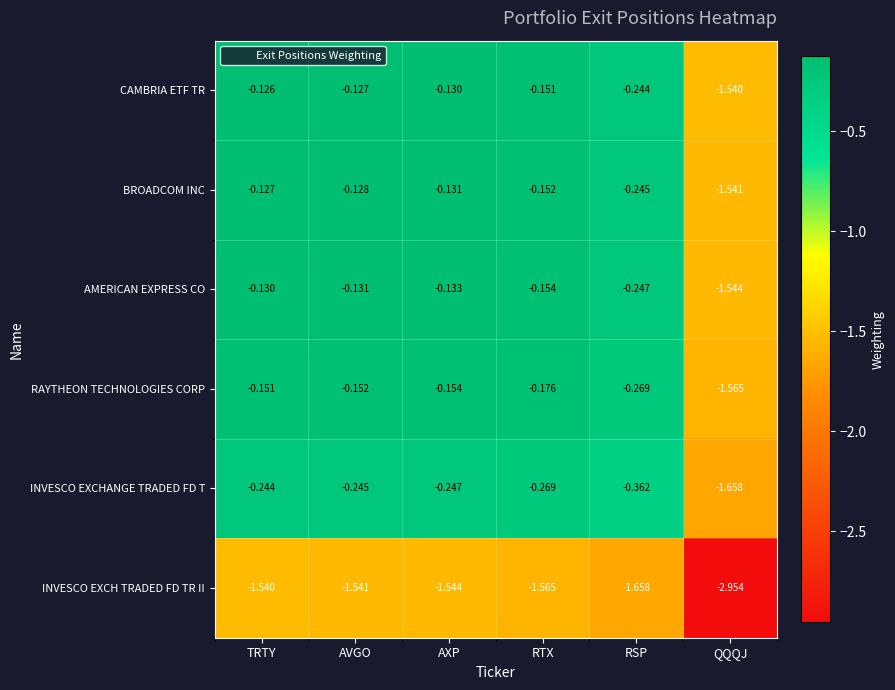

At which label is CAMBRIA ETF TR closest to 0?

TRTY